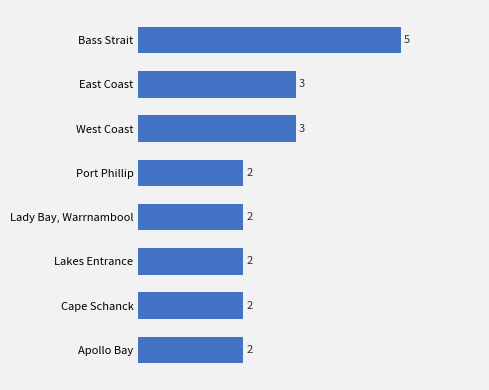

What is the sum of the values at East Coast and Lady Bay, Warrnambool?

5